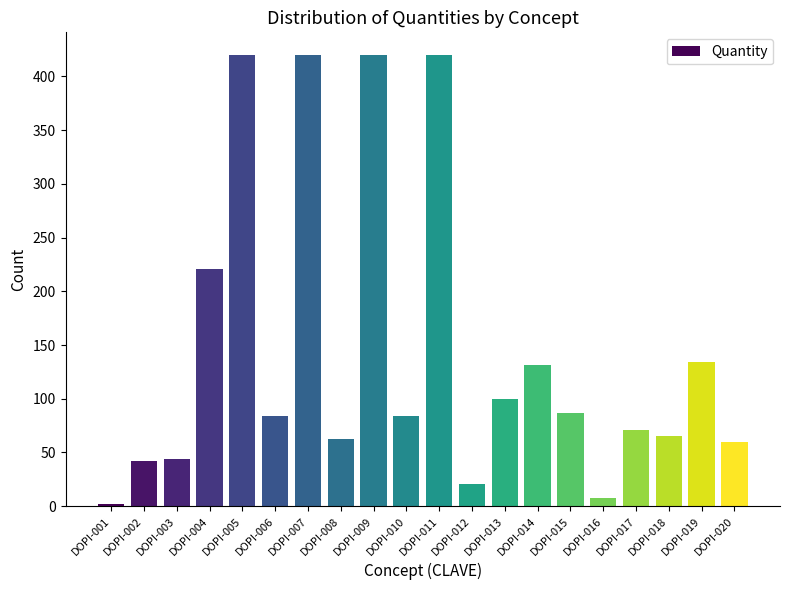

What is the value of the 12th bar from the left?

21.0